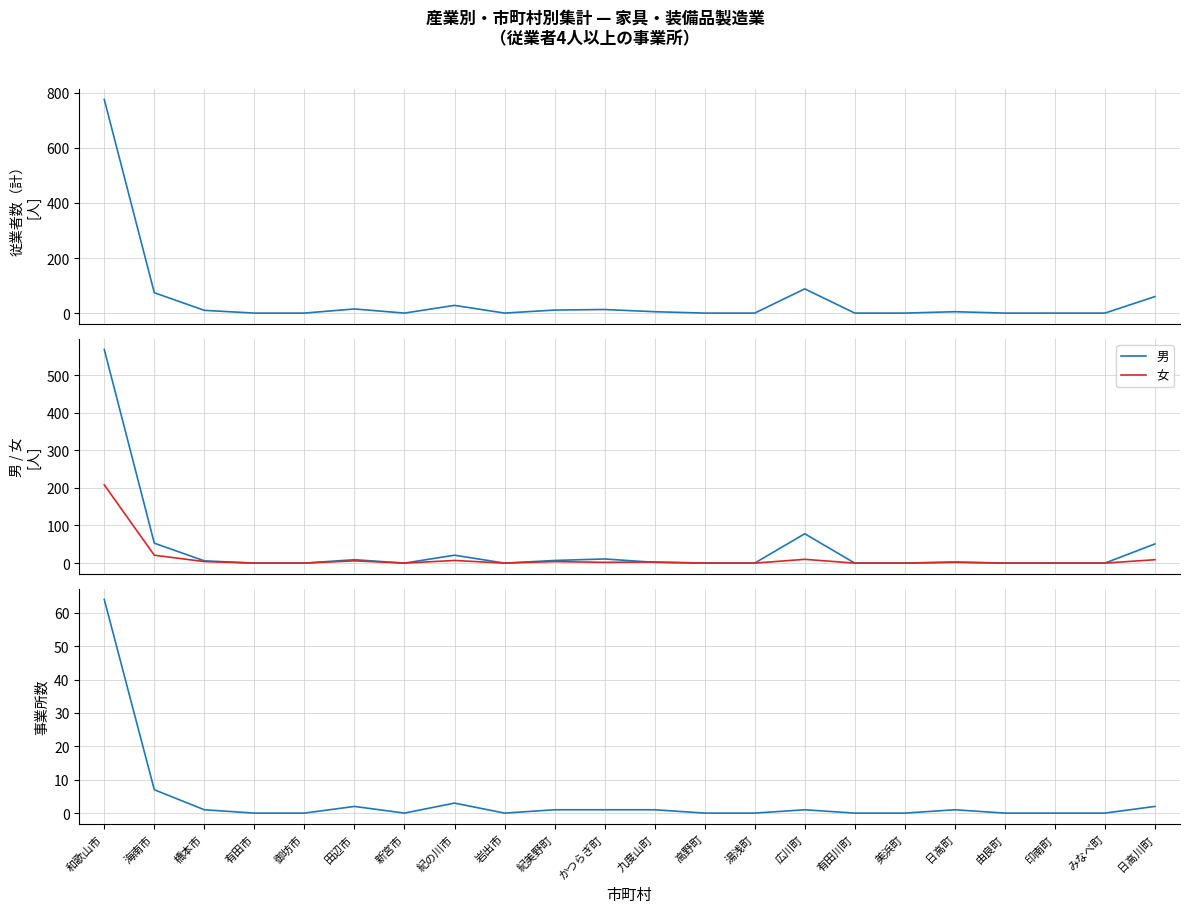

True or false: 従業者数（計） and 男 cross at least once.

False